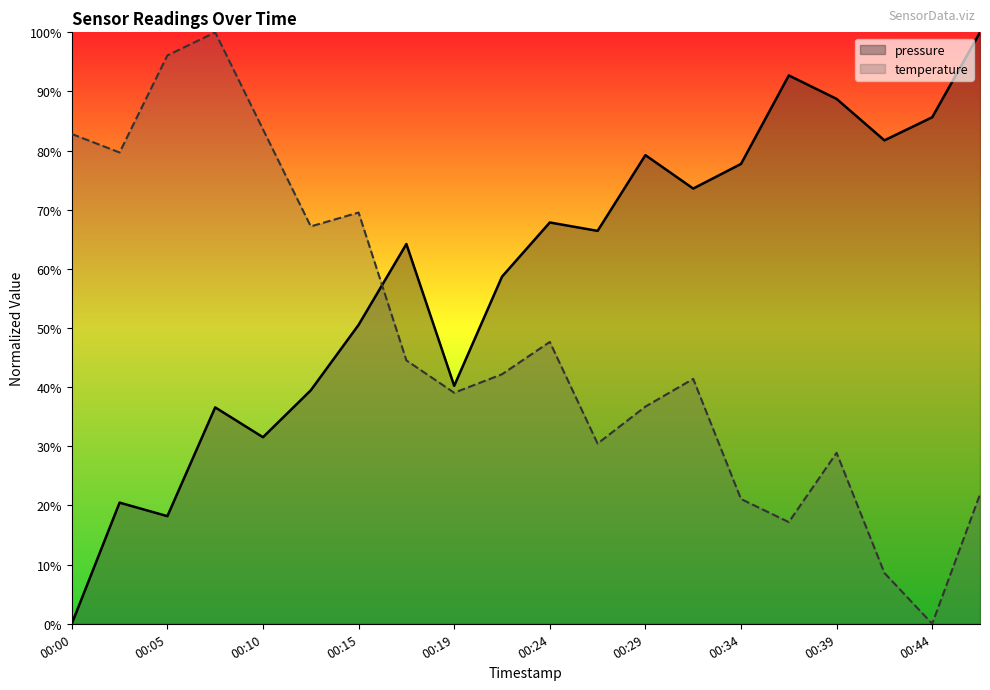

At which label does temperature reach its minimum?

00:44